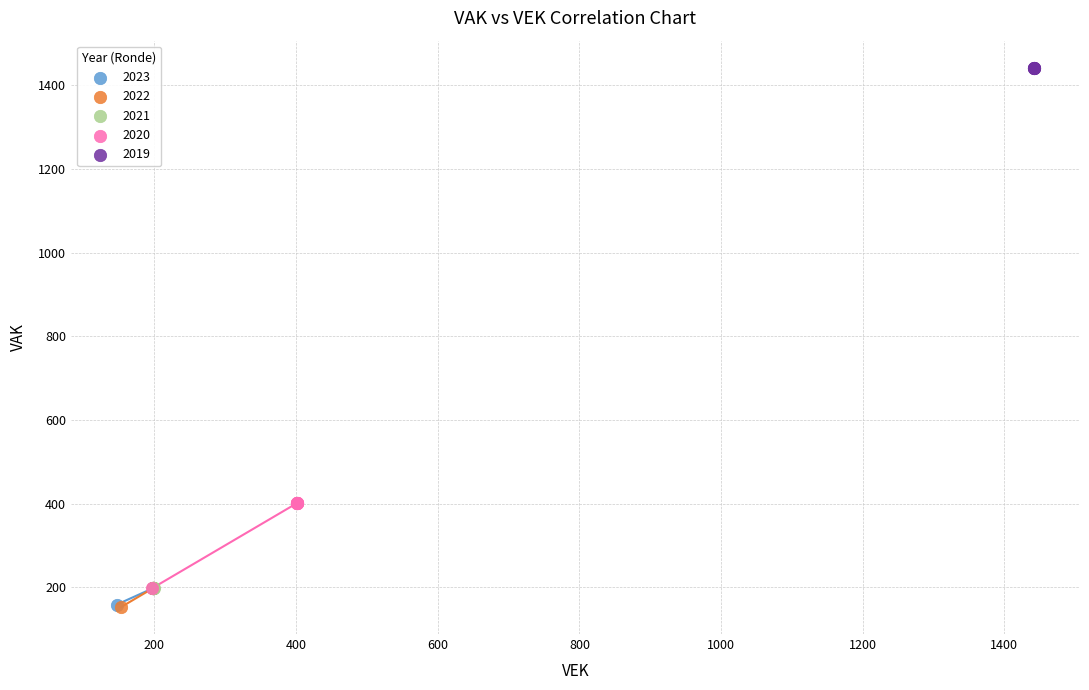

Which series reaches the maximum Y coordinate?

2019